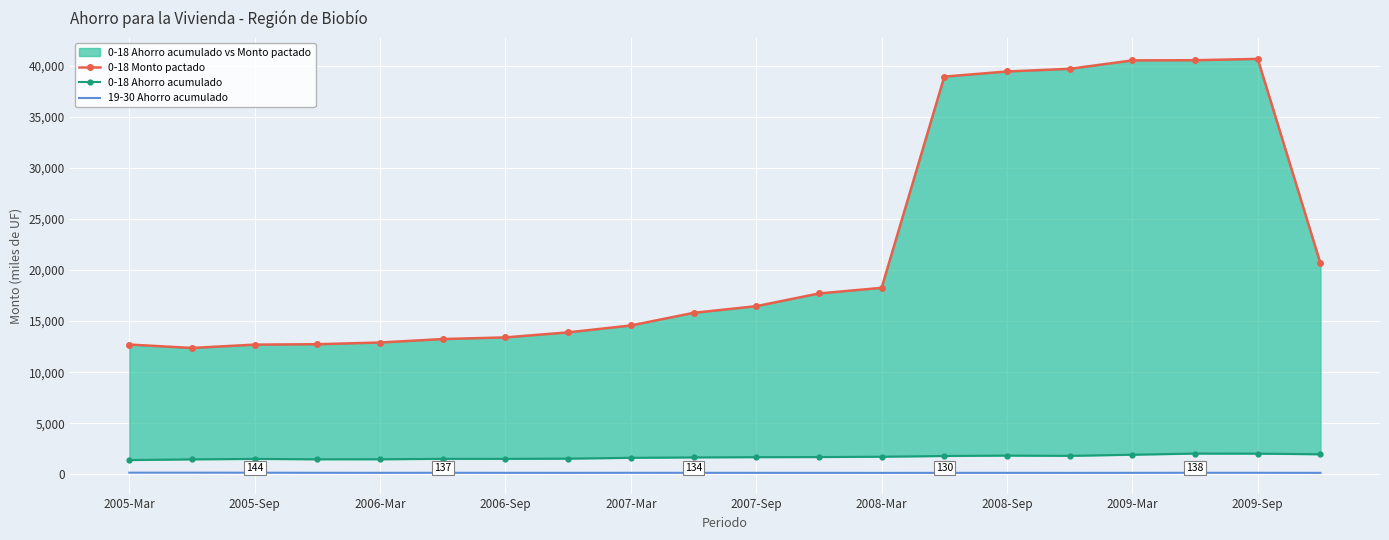

True or false: 0-18 Ahorro acumulado and 19-30 Ahorro acumulado intersect in this chart.

False